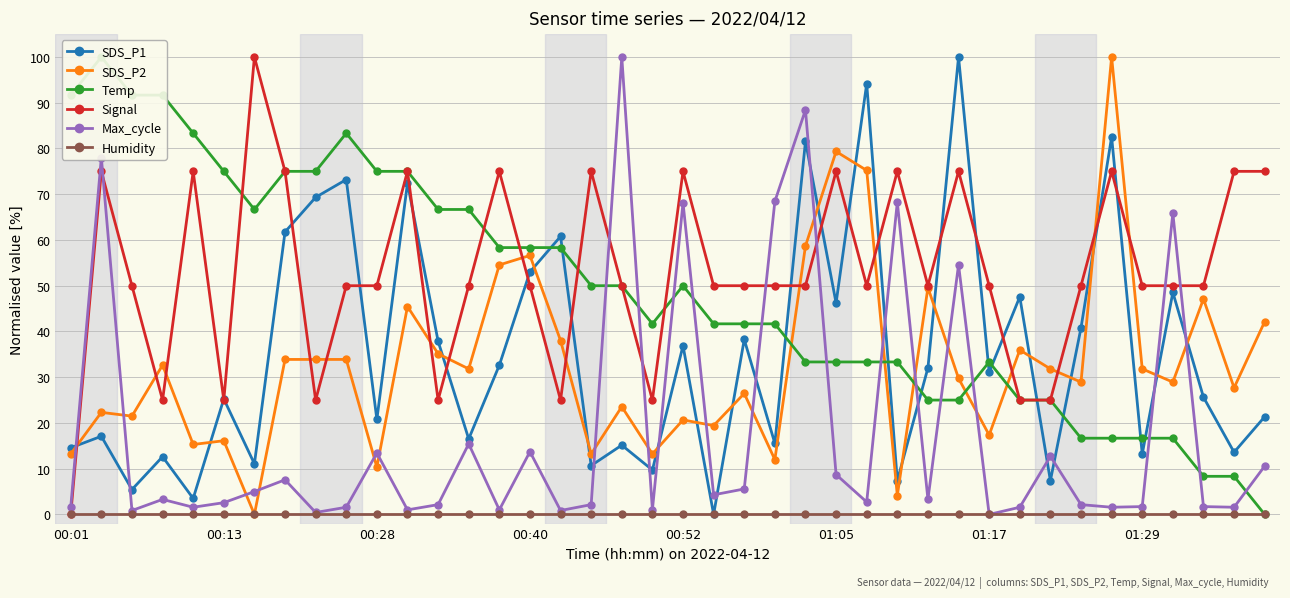

Which series ends up on top after the final intersection of Max_cycle and SDS_P1?

SDS_P1